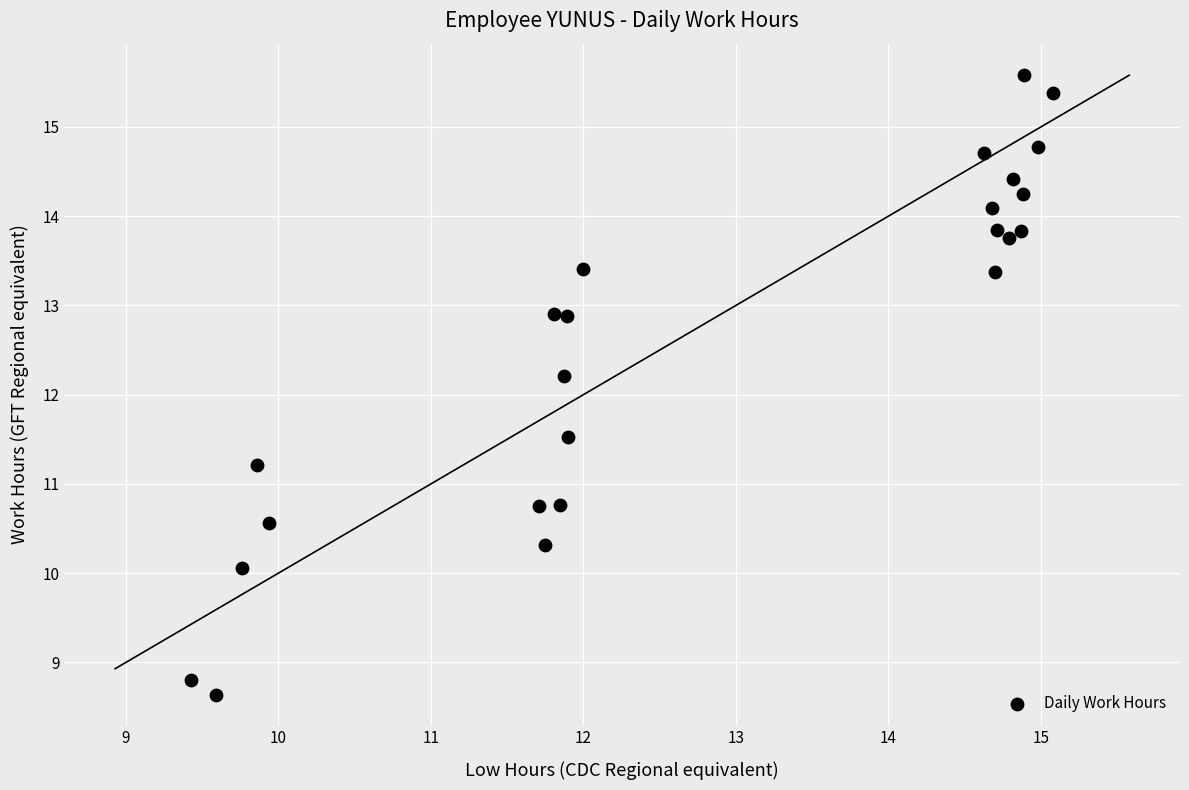

What is the range of X values (max minus min)?

5.7